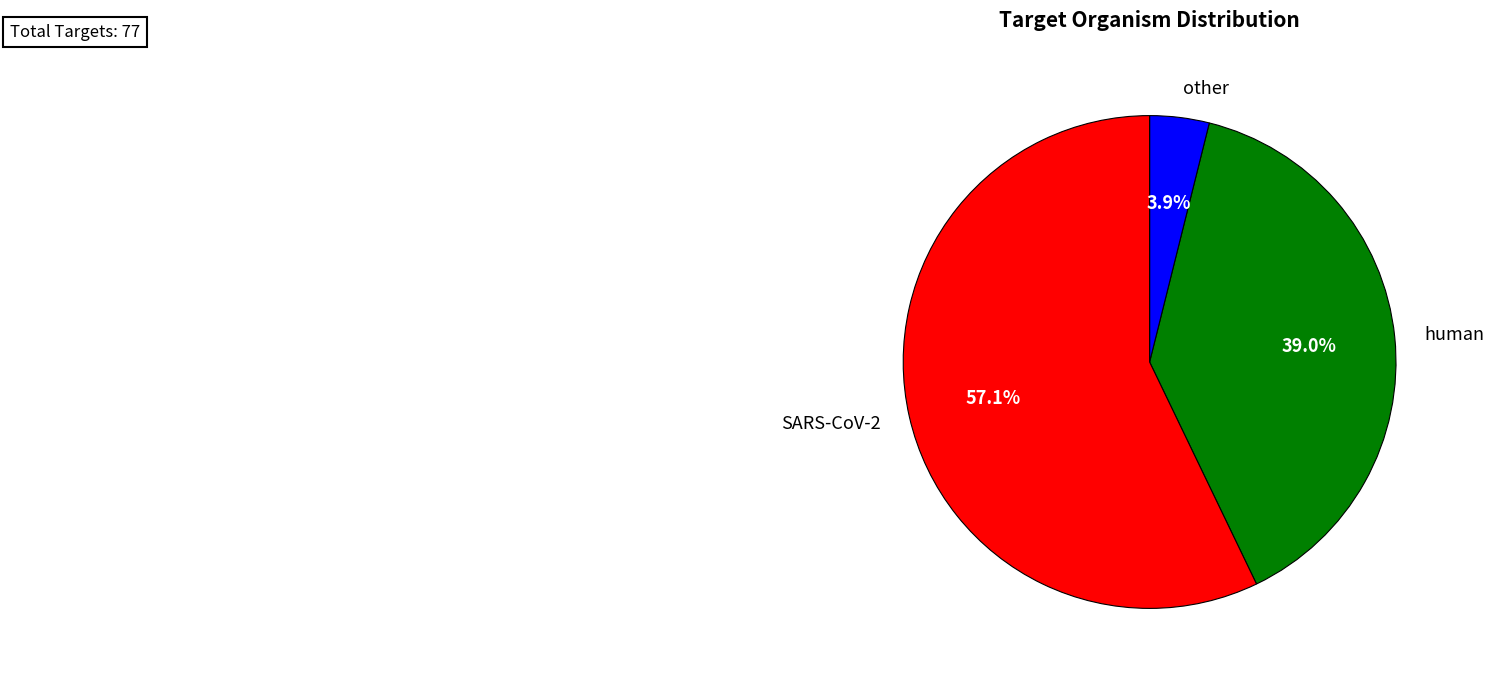

To the nearest percent, what portion does human represent?

39%